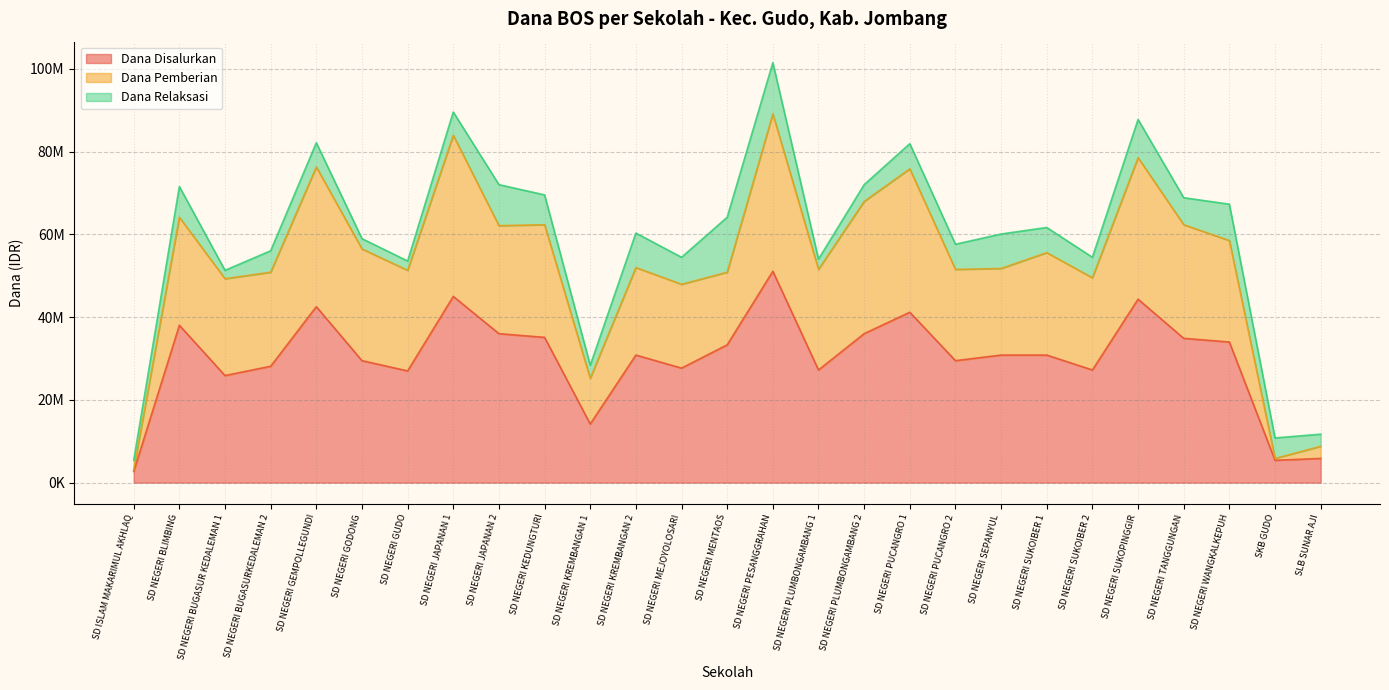

At which category does Siswa Disalurkan reach its first local peak?

SD NEGERI BLIMBING